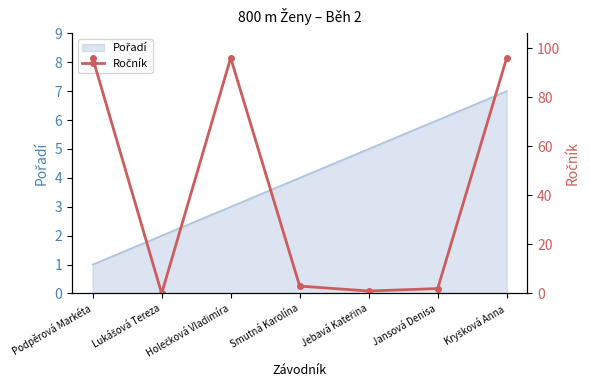

What is the label of the 7th point from the left?

Kryšková Anna